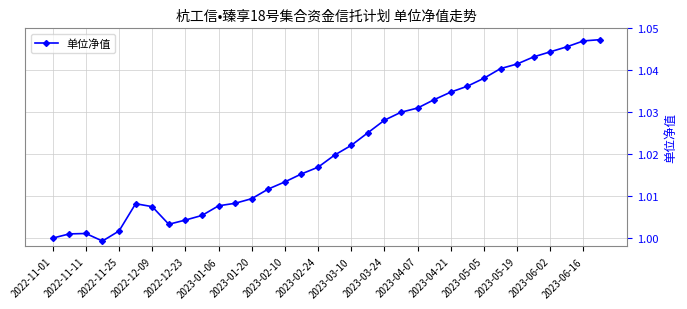

What is the sum of all values?

34.7